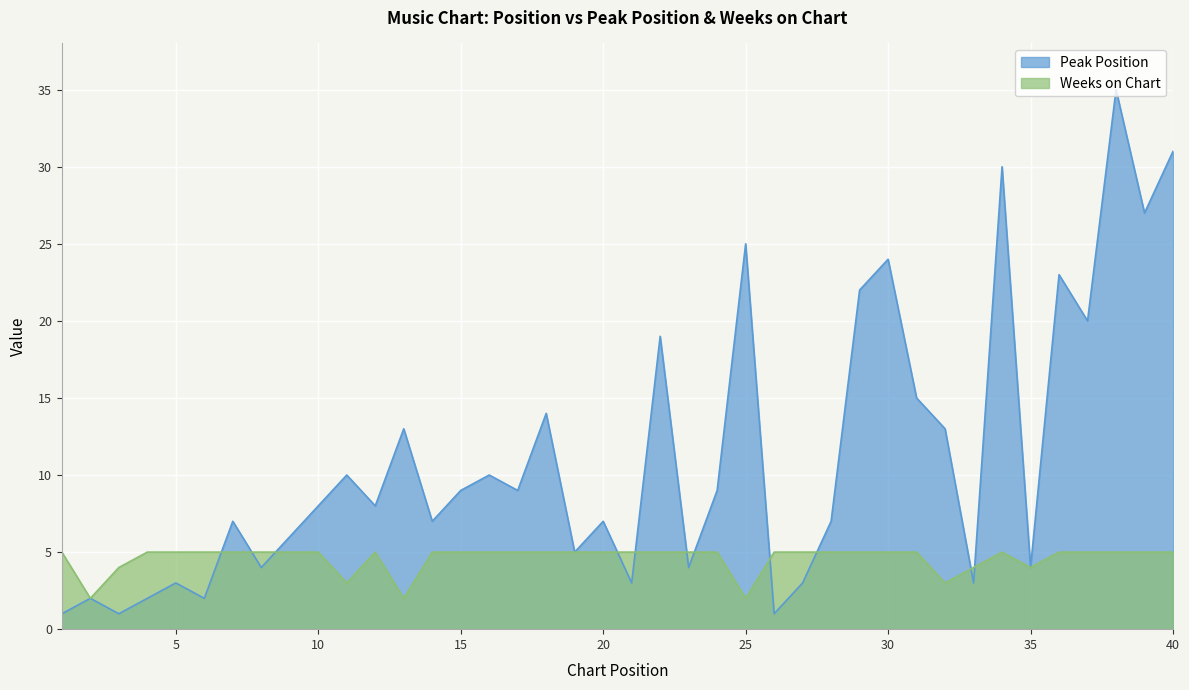

Is the value of Peak Position at 30 greater than the value of Weeks on Chart at 30?

Yes